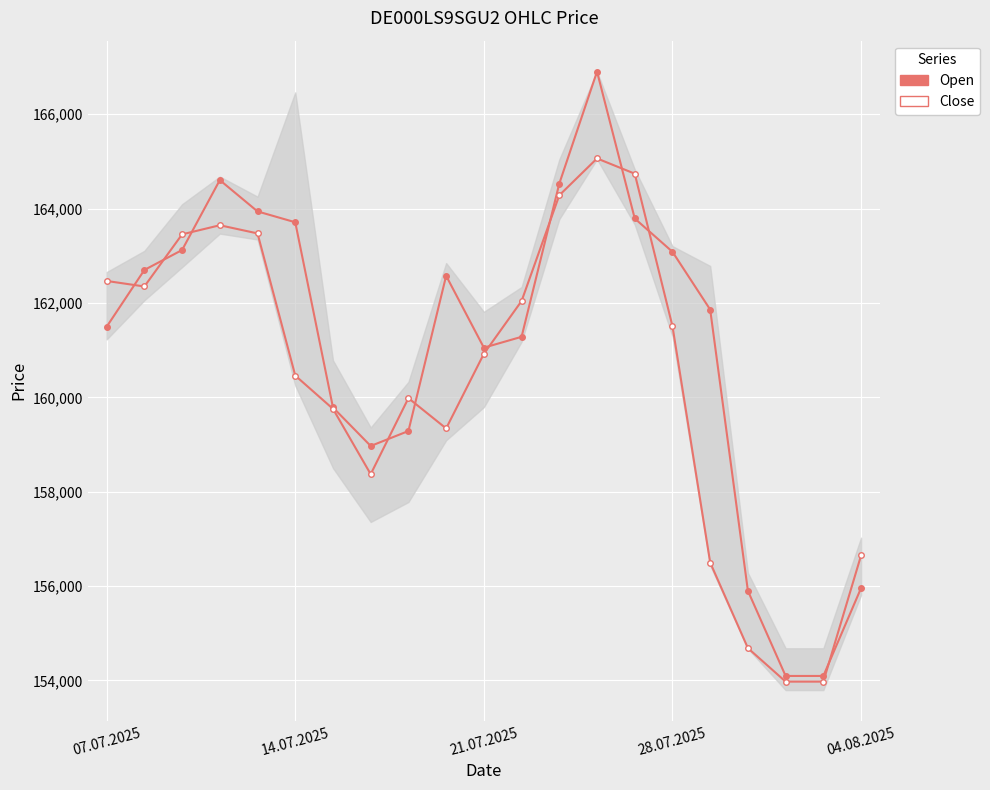

What is the smallest value displayed?

153974